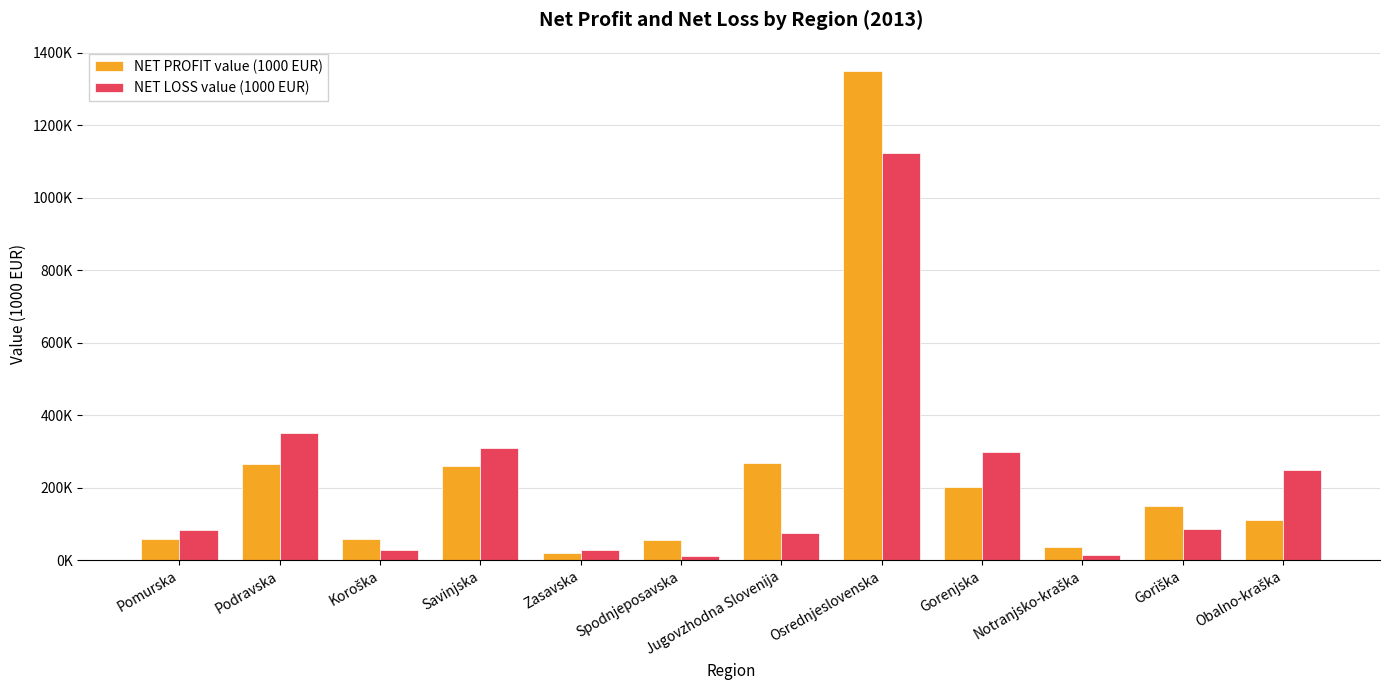

Which category has the lowest value in the NET LOSS value (1000 EUR) series?

Spodnjeposavska